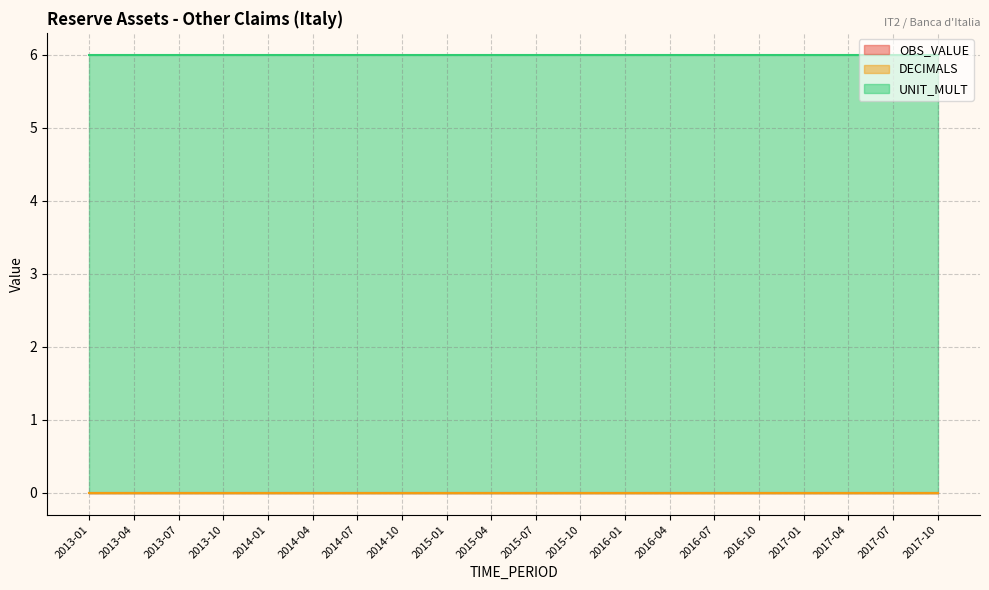

Rank the series at 2016-10 from highest to lowest value.

UNIT_MULT, OBS_VALUE, DECIMALS